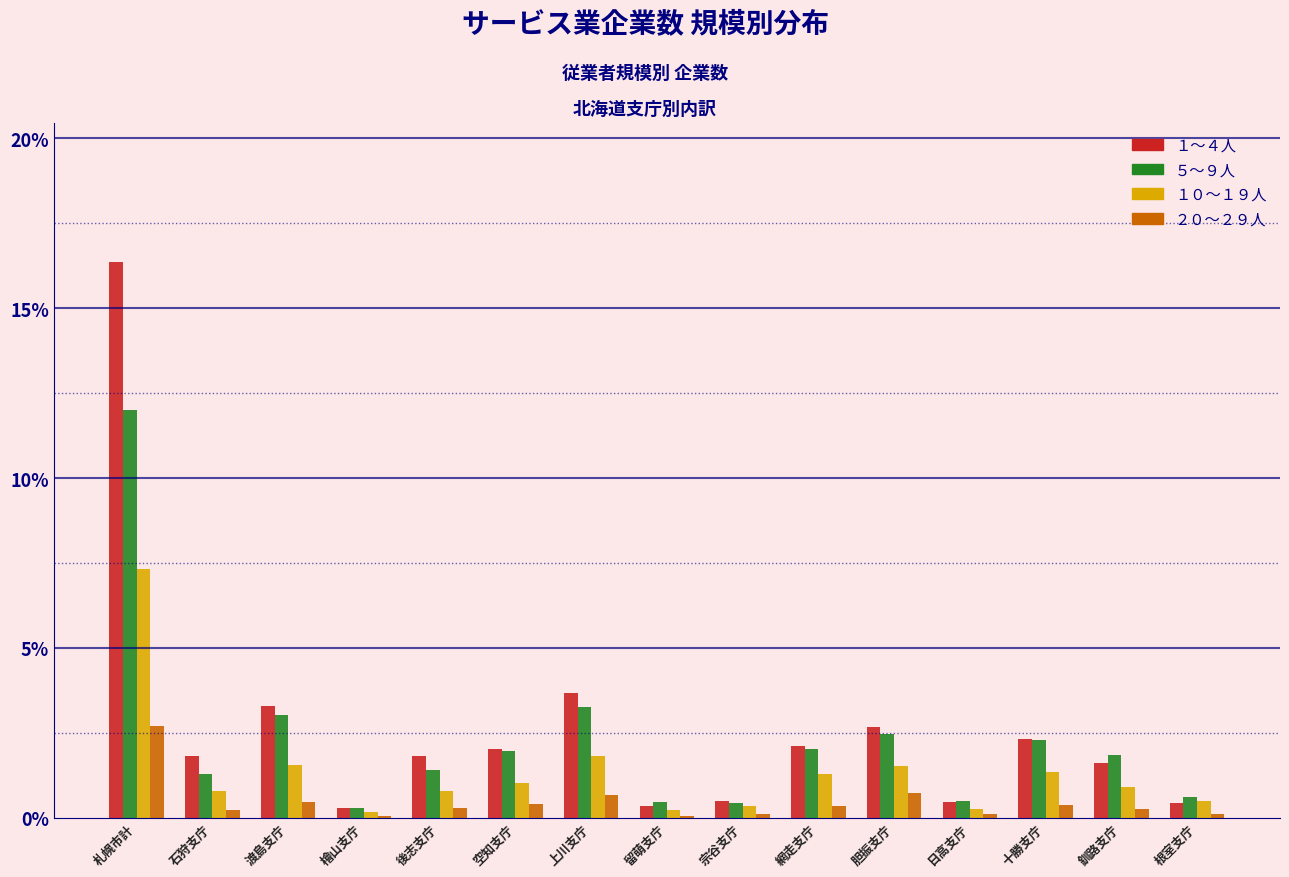

At which category is the sum across all series the highest?

札幌市計